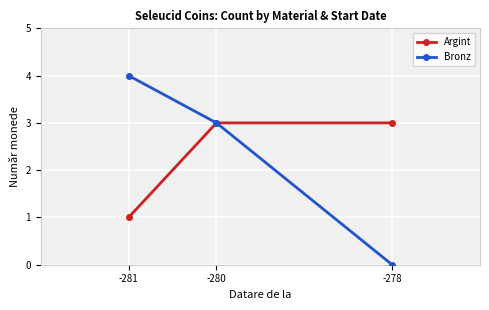

Does the chart display data point markers on the line(s)?

Yes